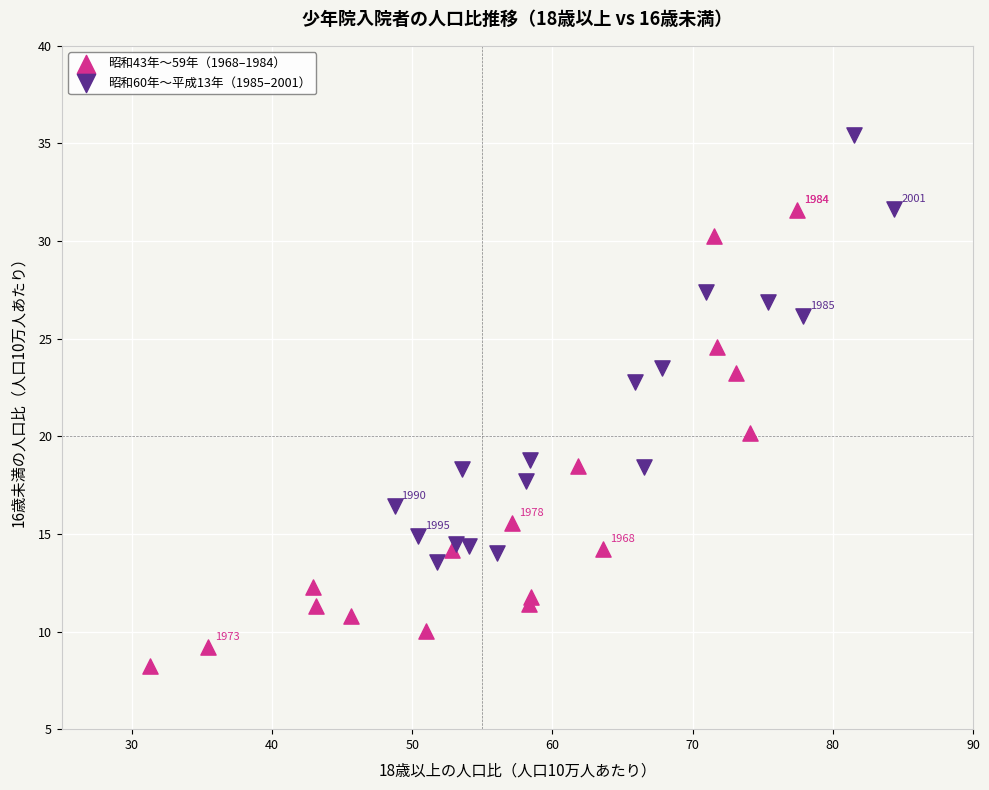

Which series contains the lowest Y value?

昭和43年〜59年（1968–1984）